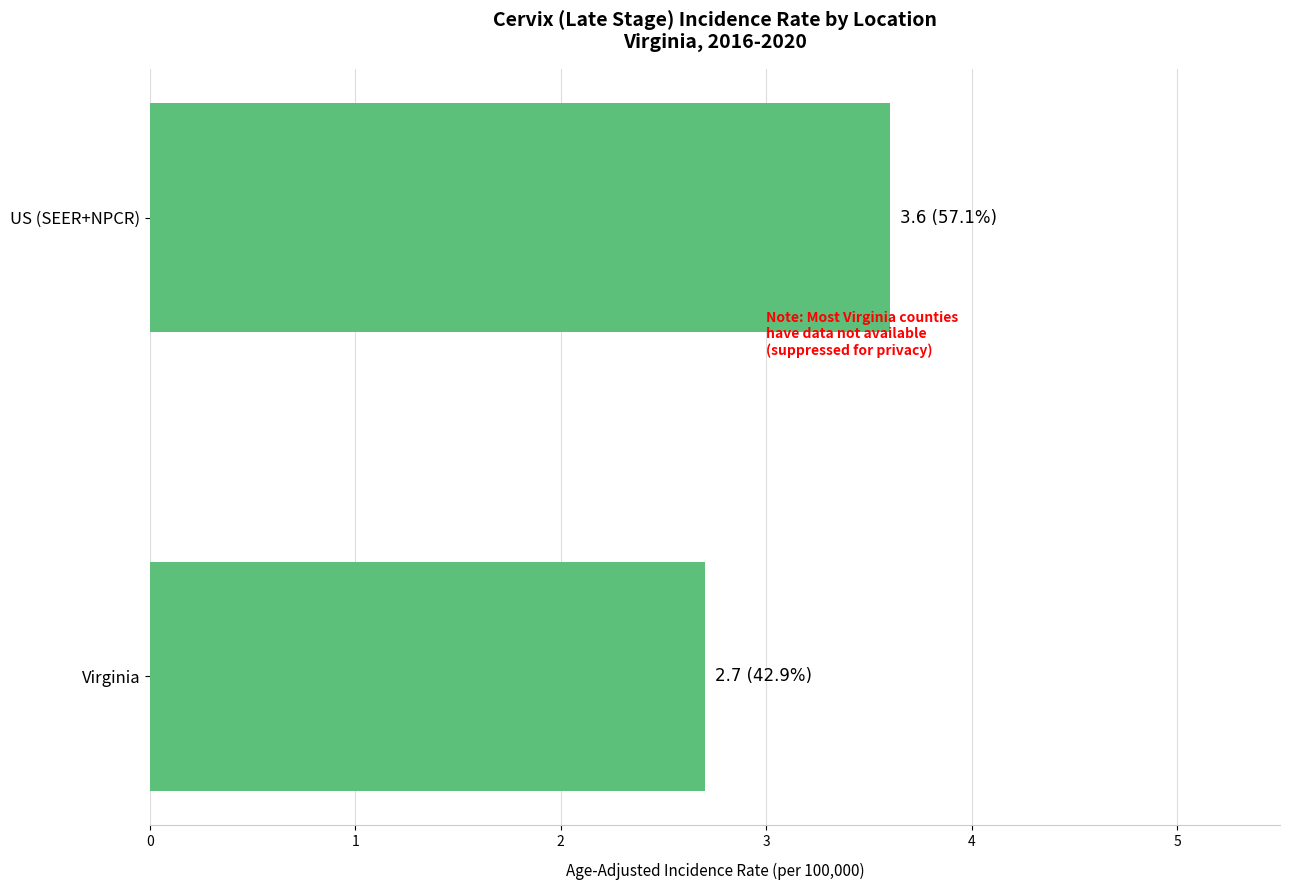

Does the chart contain any negative values?

No